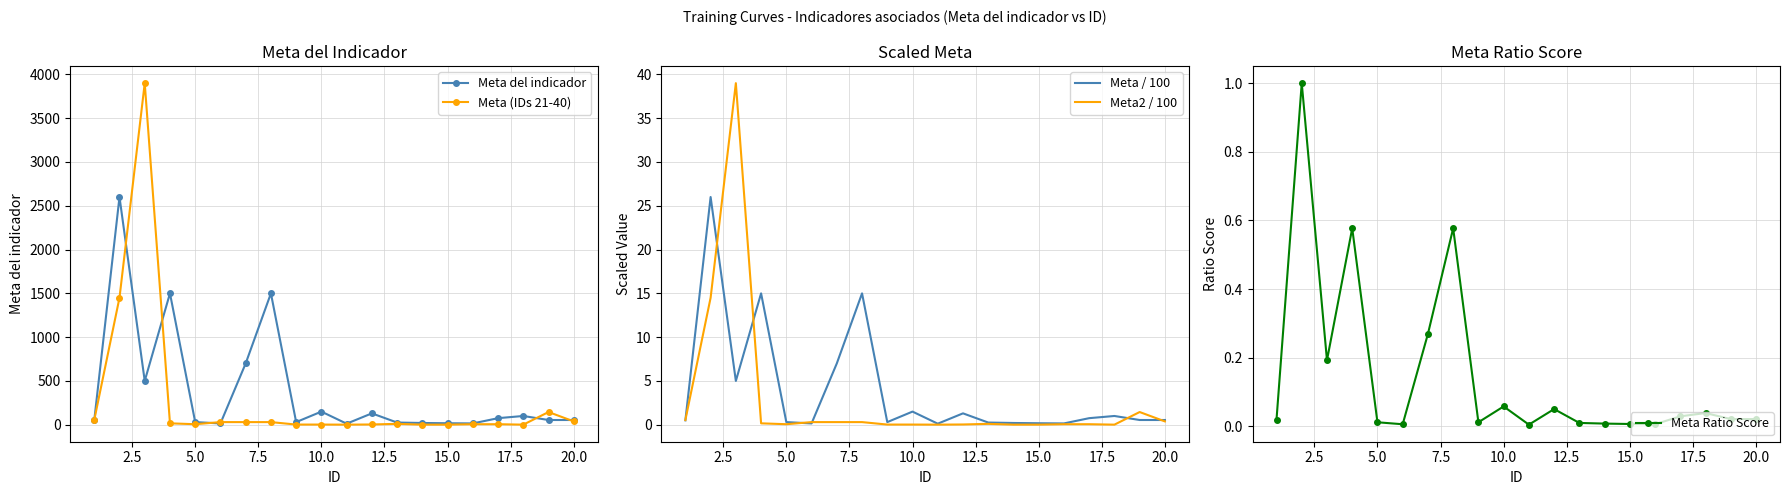

What is the highest value of the Meta2 / 100 series?

39.0